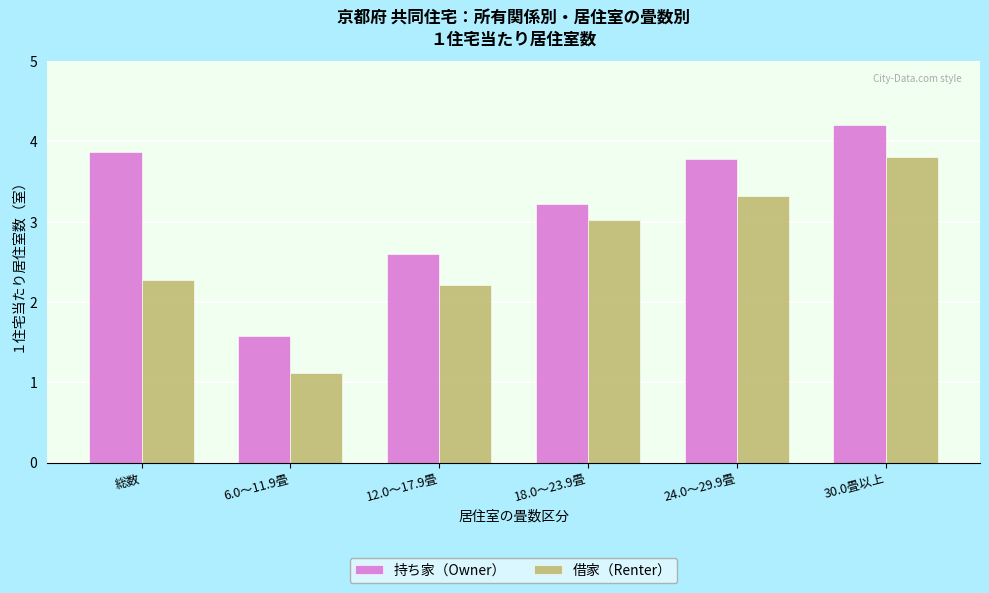

What is the difference between the highest and lowest values at 30.0畳以上?

0.4